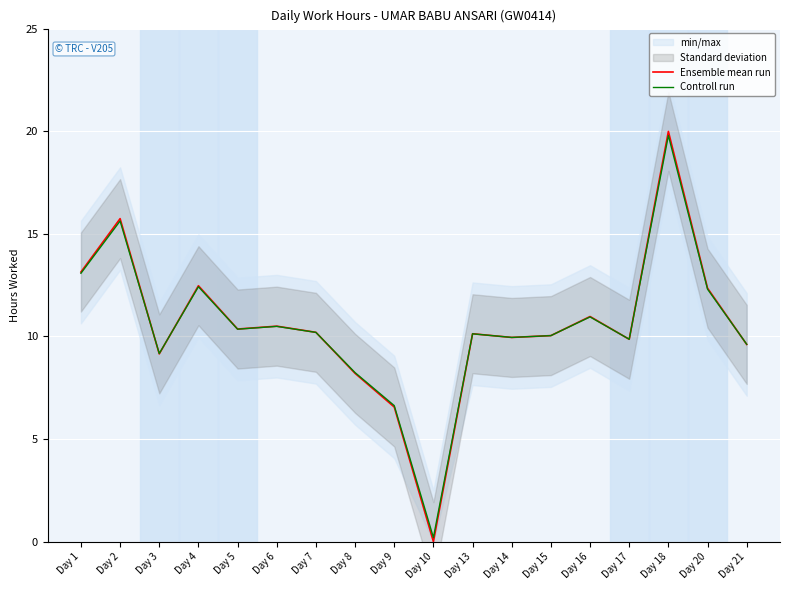

What is the total value across all series at Day 16?

21.9